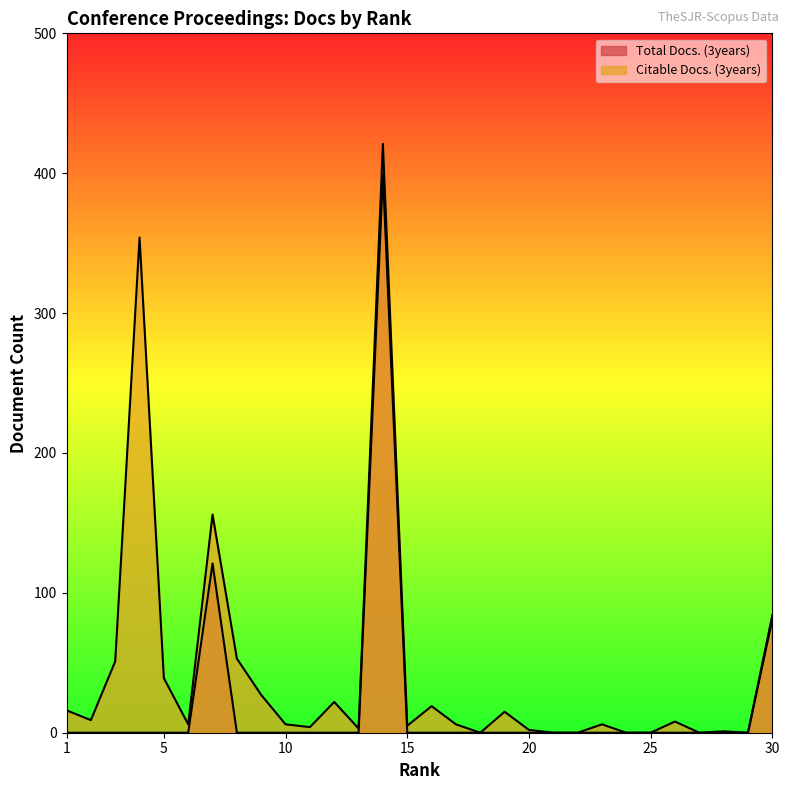

Reading left to right, what are all the values shown in this chart?

Total Docs. (3years): 1=0	2=0	3=0	4=0	5=0	6=0	7=121	8=0	9=0	10=0	11=0	12=0	13=0	14=399	15=0	16=0	17=0	18=0	19=0	20=0	21=0	22=0	23=0	24=0	25=0	26=0	27=0	28=0	29=0	30=84
Citable Docs. (3years): 1=16	2=9	3=51	4=354	5=39	6=6	7=156	8=53	9=27	10=6	11=4	12=22	13=3	14=421	15=5	16=19	17=6	18=0	19=15	20=2	21=0	22=0	23=6	24=0	25=0	26=8	27=0	28=1	29=0	30=81